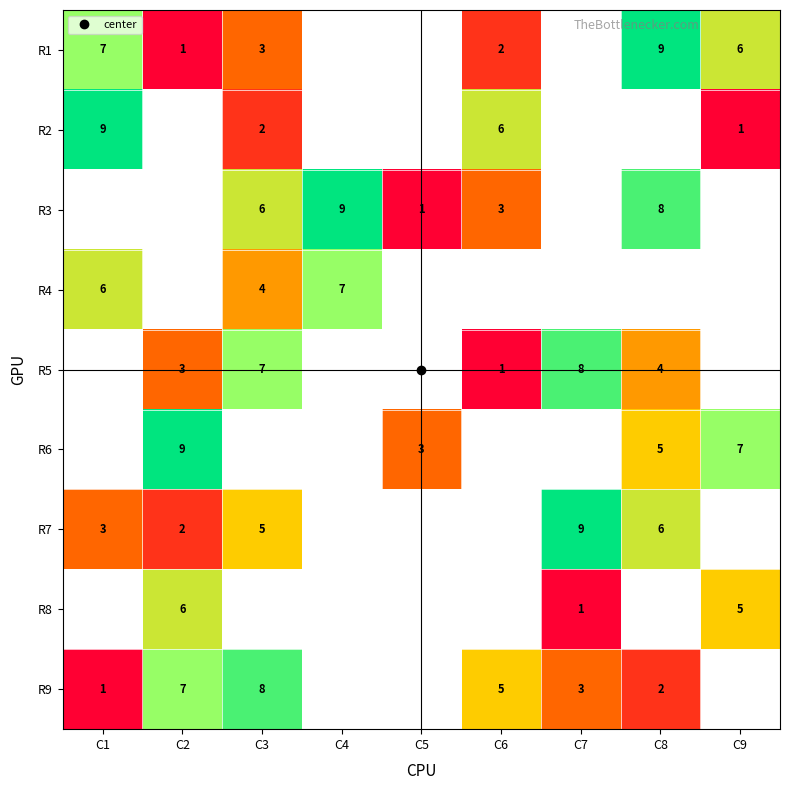

What value does the R7 series have at C8?

6.0